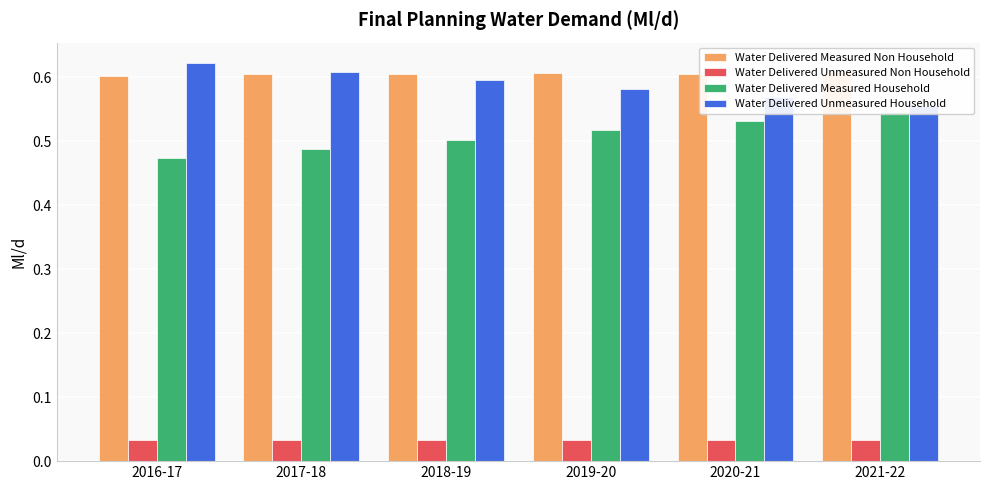

What is the total value across all series at 2016-17?

1.7